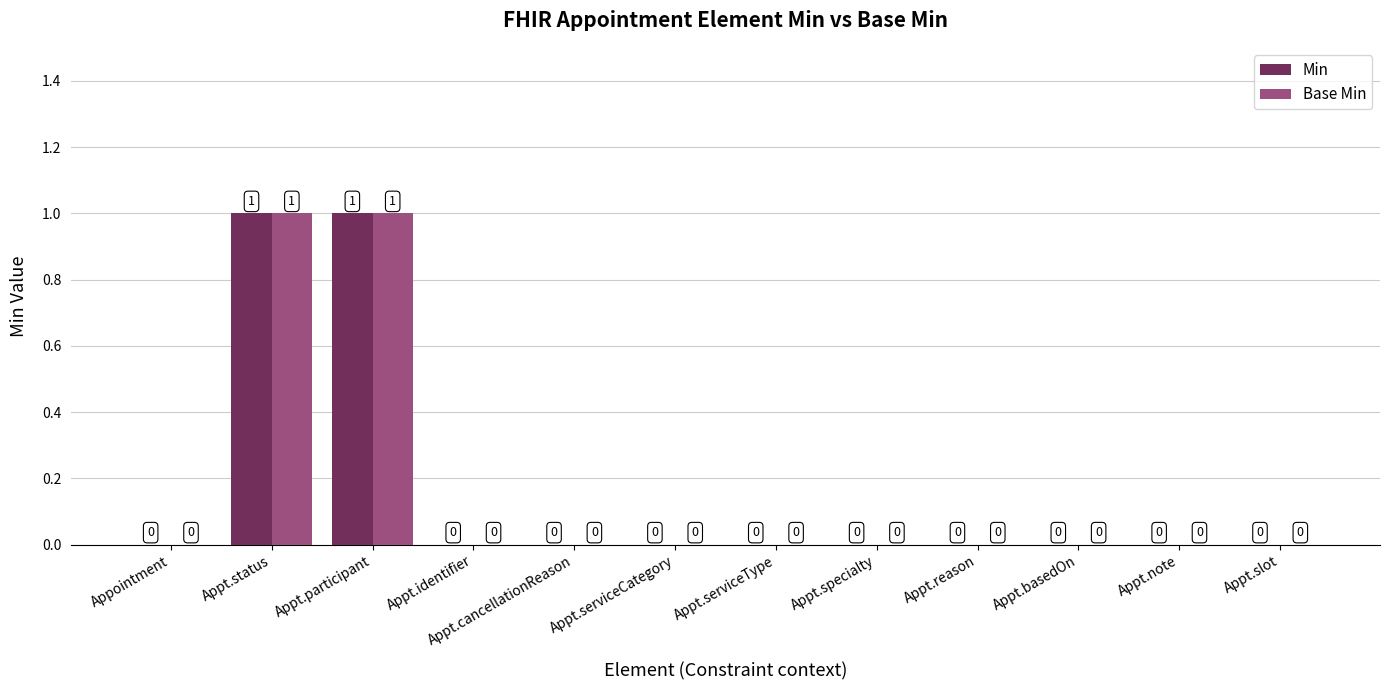

Is it true that Base Min equals 0 at Appt.identifier?

True